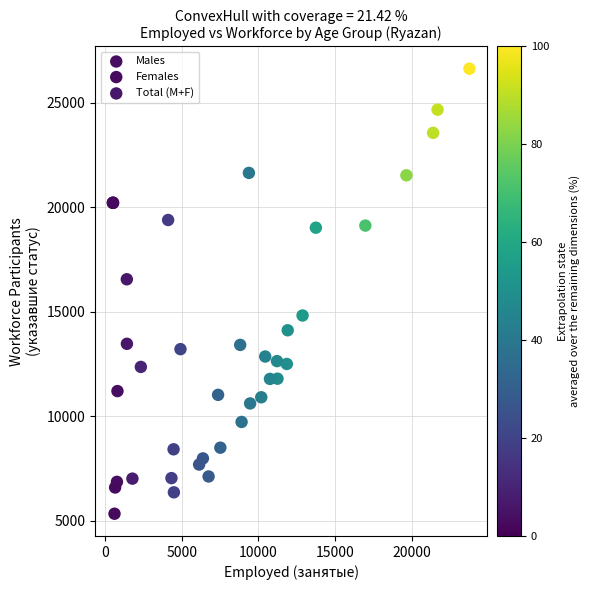

Which series has the widest spread of Y values?

Males